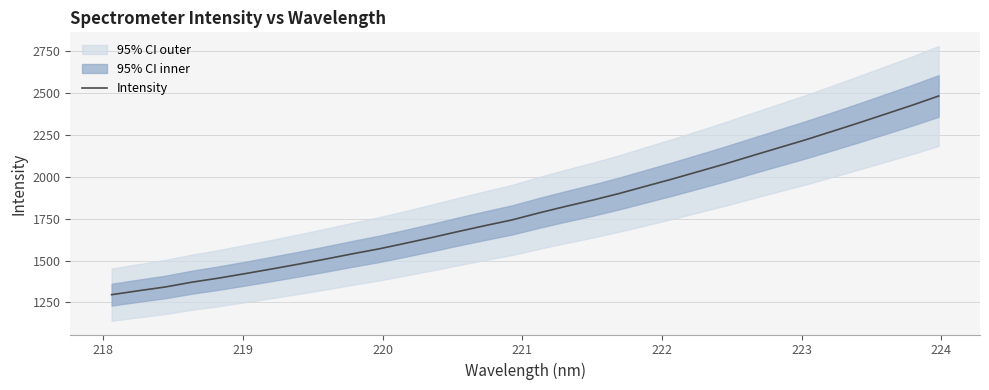

Does the chart display data point markers on the line(s)?

No